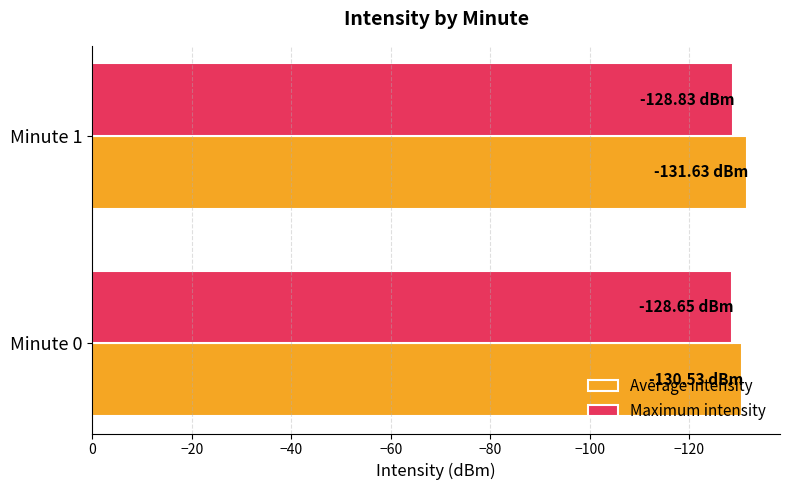

What is the sum of the Average intensity values at Minute 0 and Minute 1?

-262.2